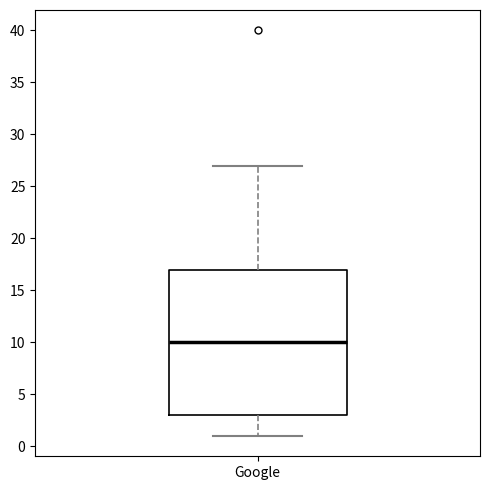

Where is the upper edge of the box for Google on the y-axis? The values are not printed on the chart, so give them approximately, as read against the axis.

17